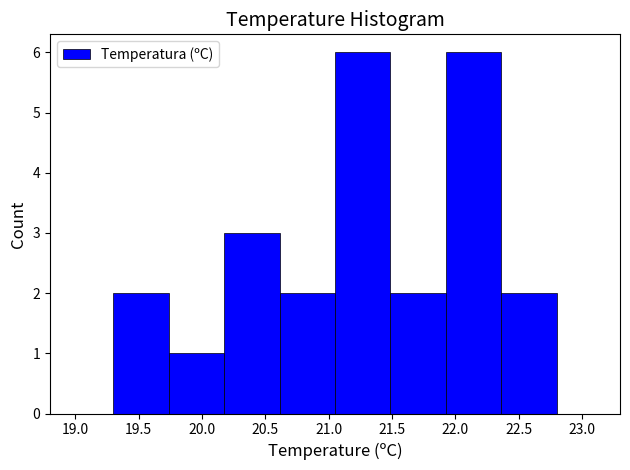

Reading left to right, transcribe this chart: for each bar, give the range it covers on the x-axis and its height. Neither the bar edges nor the heights are printed on the chart, so give them approximately, as read against the axes.

19.30 to 19.75: 2
19.75 to 20.20: 1
20.20 to 20.60: 3
20.60 to 21.05: 2
21.05 to 21.50: 6
21.50 to 21.95: 2
21.95 to 22.35: 6
22.35 to 22.80: 2